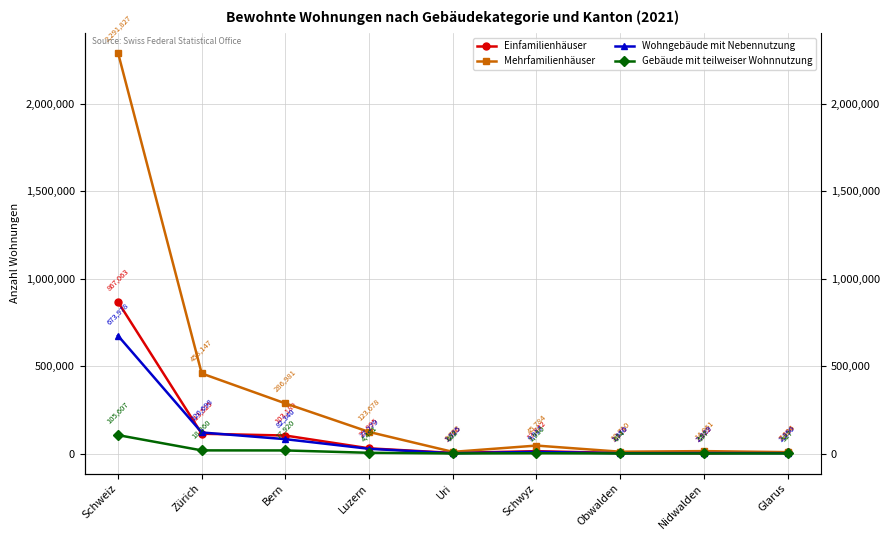

Is it true that Mehrfamilienhäuser equals 9753 at Uri?

True